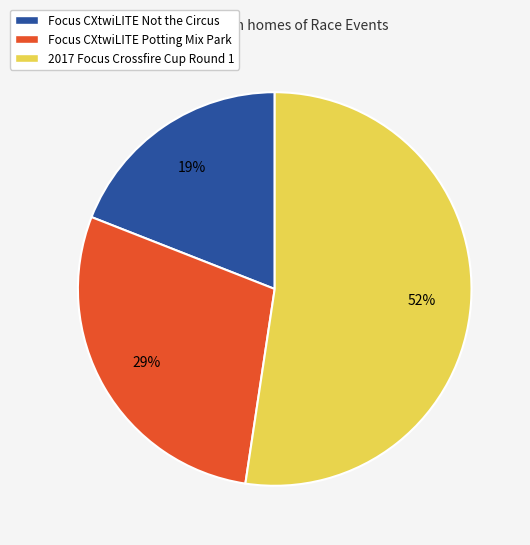

Count the number of slices in the pie.

3